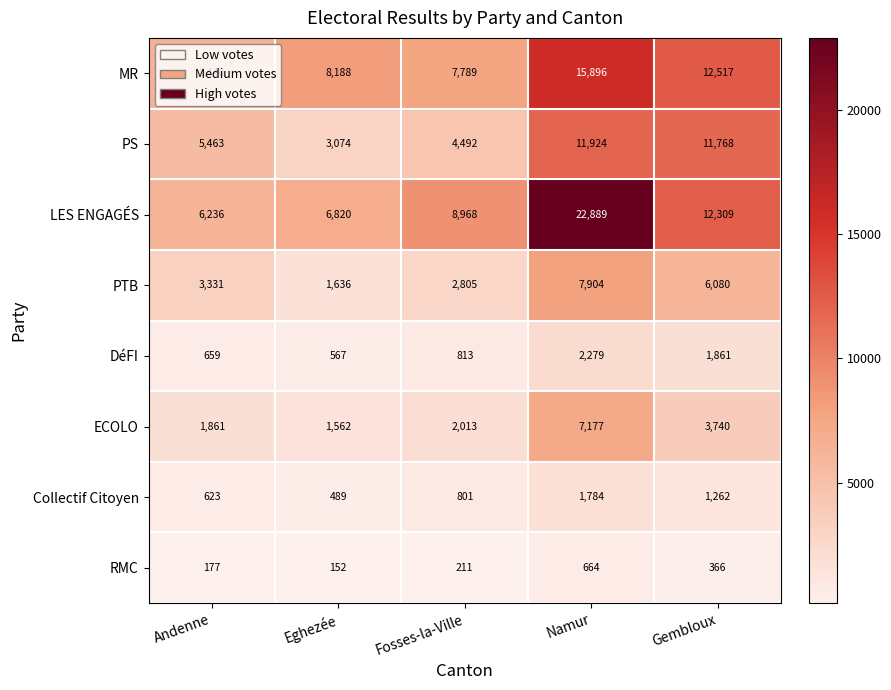

At which category is the sum across all series the highest?

Namur